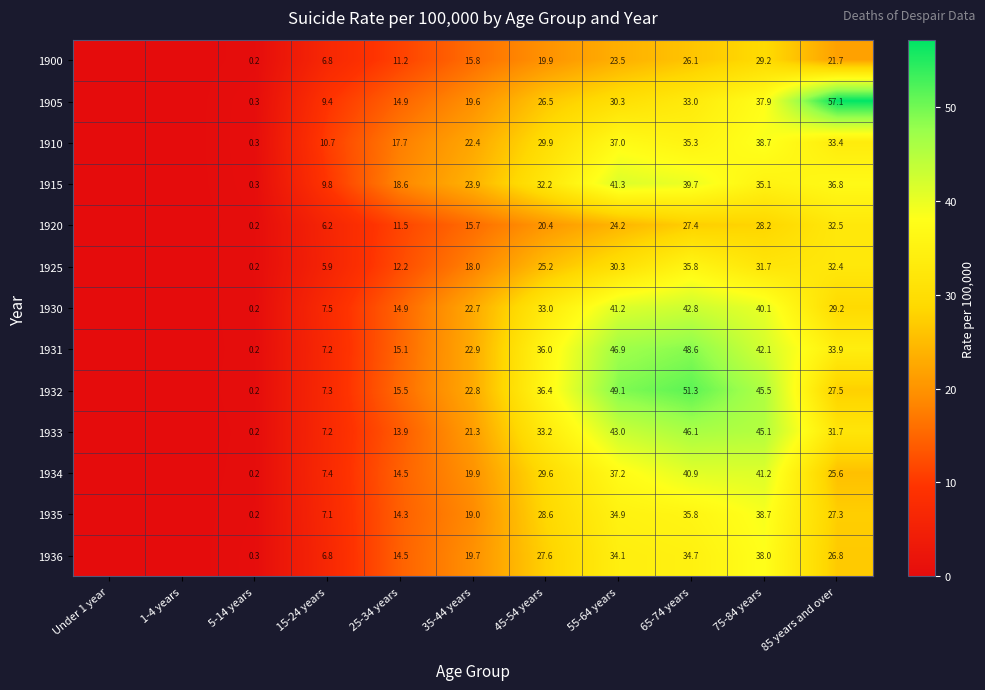

The value of 1936 at 75-84 years is 38.0. True or false?

True